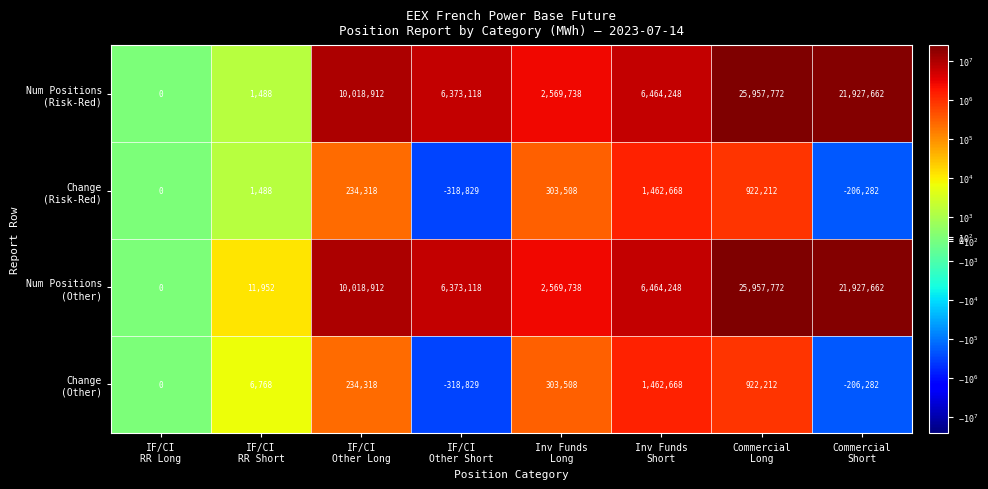

What is the minimum value shown in the chart?

-318829